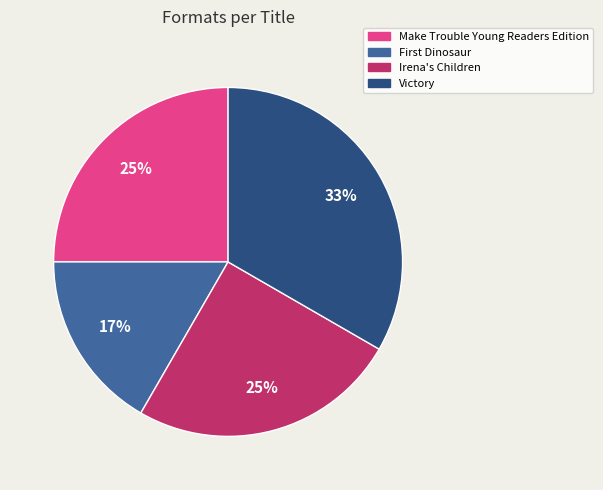

What is the ratio of the value at Victory to the value at Irena's Children?

1.3